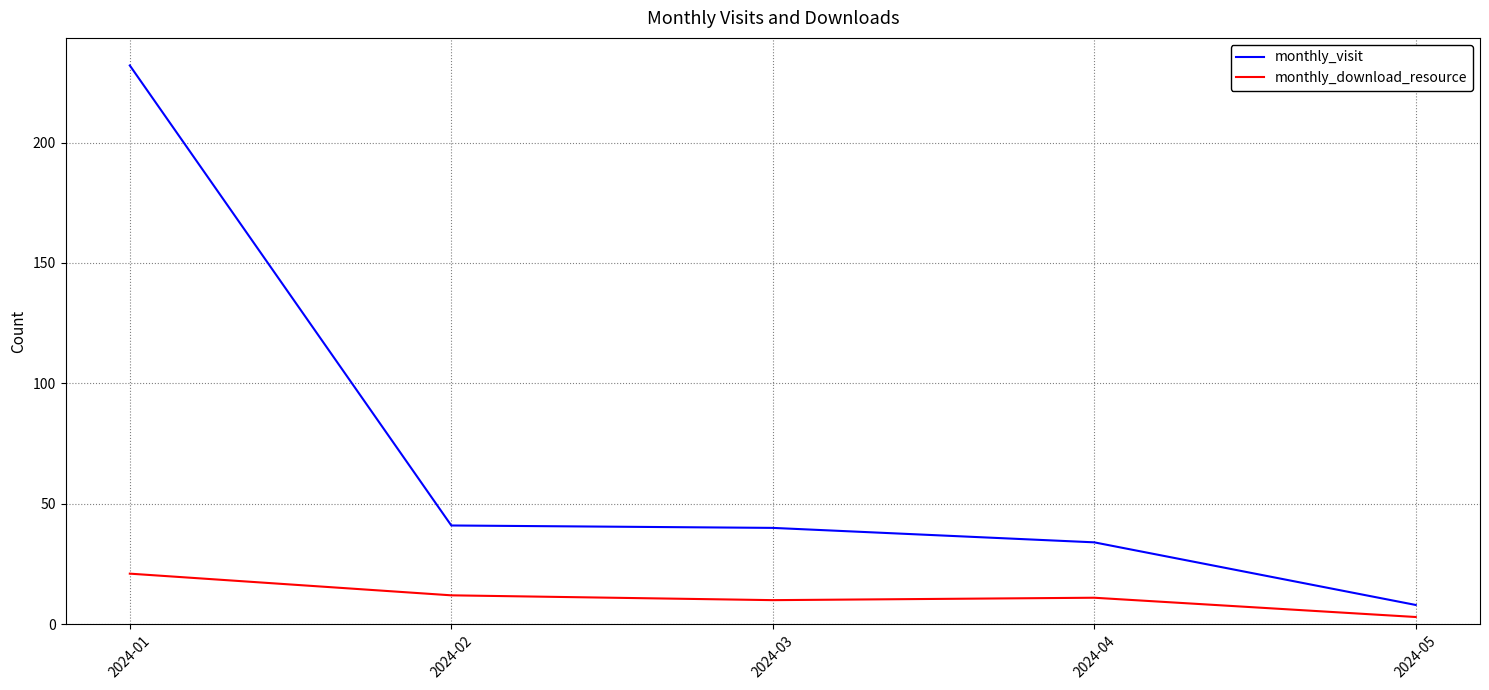

Reading left to right, extract all data points from this chart.

monthly_visit: 2024-01=232	2024-02=41	2024-03=40	2024-04=34	2024-05=8
monthly_download_resource: 2024-01=21	2024-02=12	2024-03=10	2024-04=11	2024-05=3